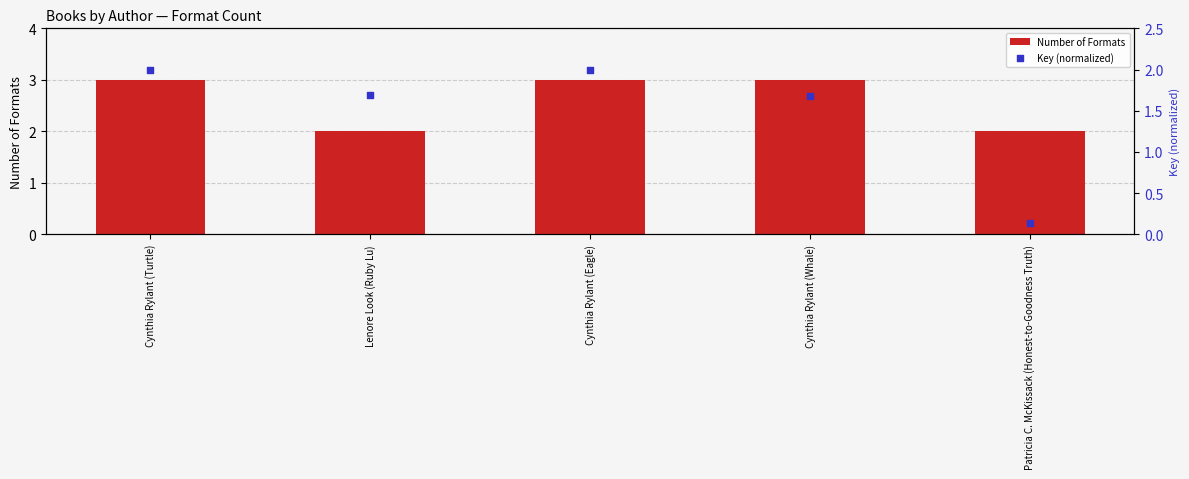

Which series has the largest Y range (max minus min)?

Key (normalized)